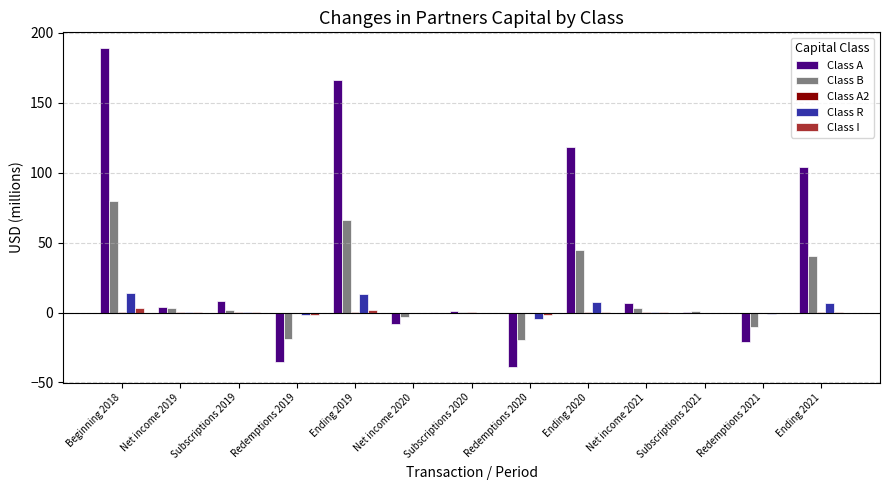

What is the sum of all Class B values?

190.0